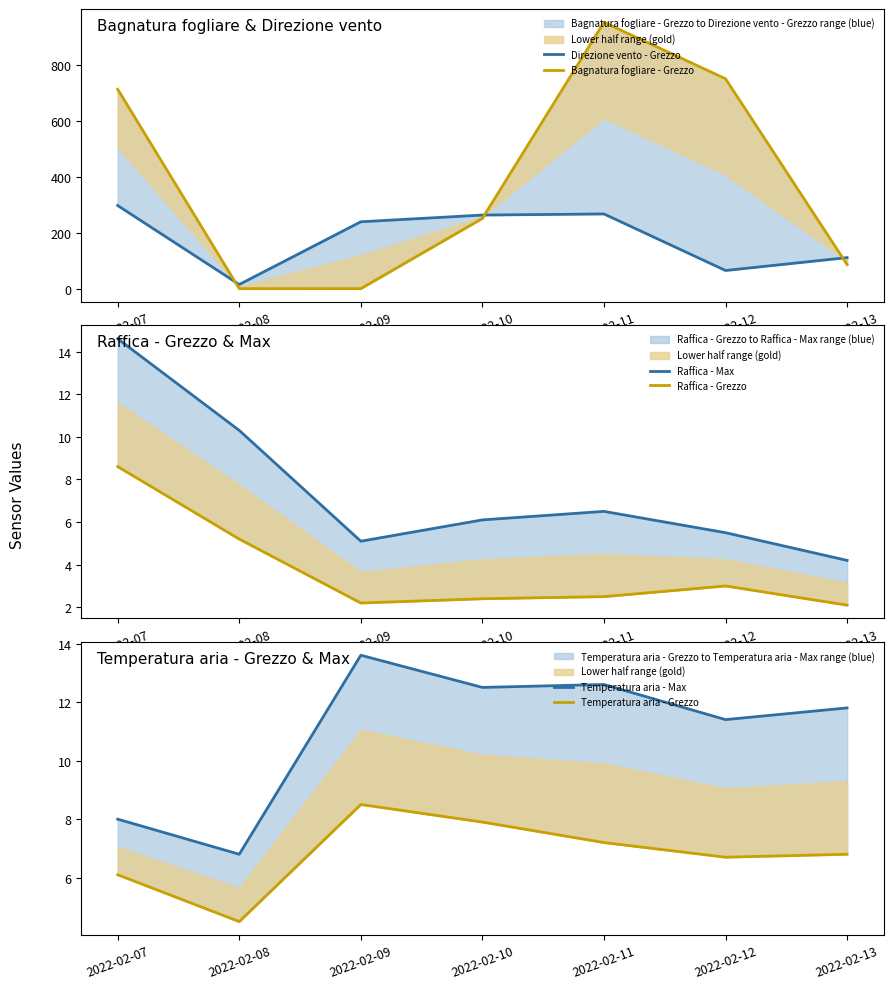

What is the sum of all Direzione vento - Grezzo values?

1257.0